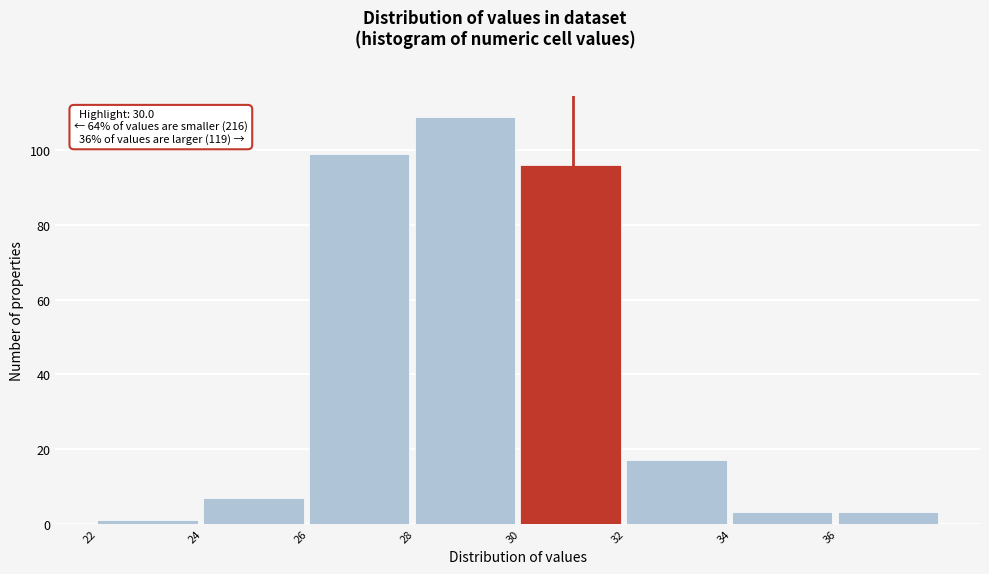

Over which range of the x-axis is the bar tallest?

28 to 30